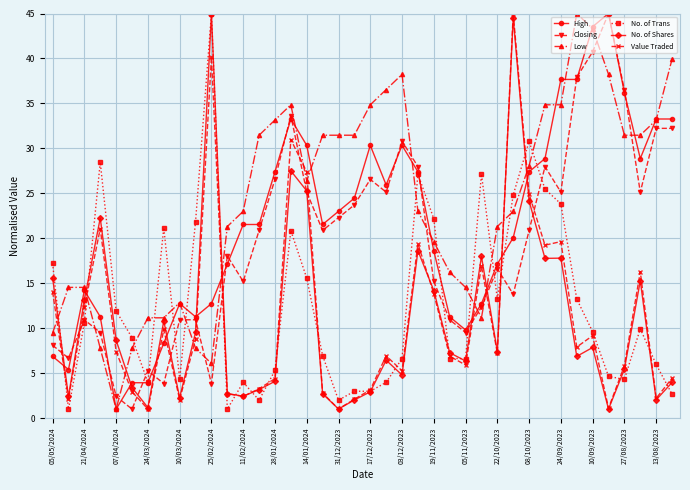

True or false: No. of Shares has more than 1 points higher than both neighbors.

True